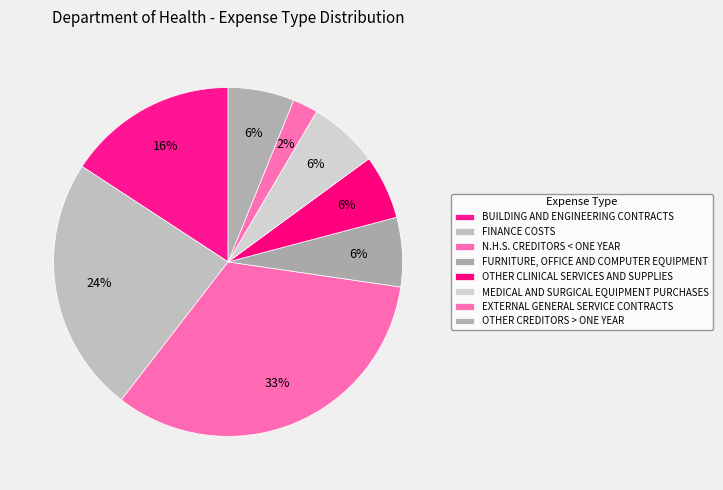

How much of the chart is everything except N.H.S. CREDITORS < ONE YEAR?

66.8%